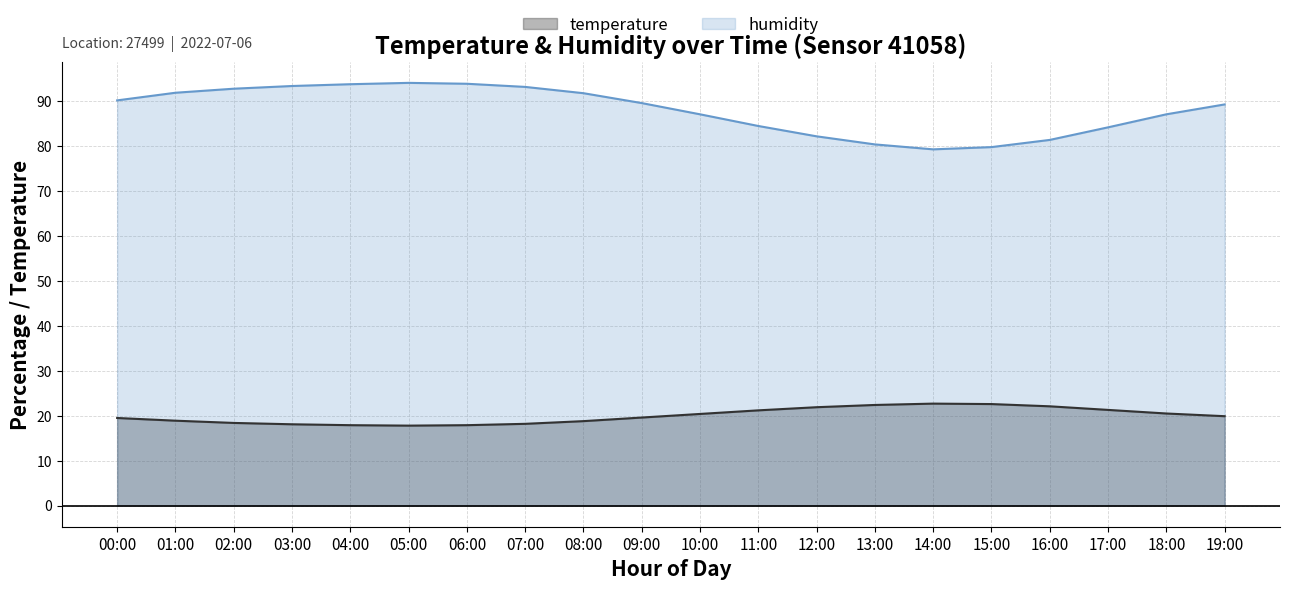

True or false: humidity and temperature intersect in this chart.

False